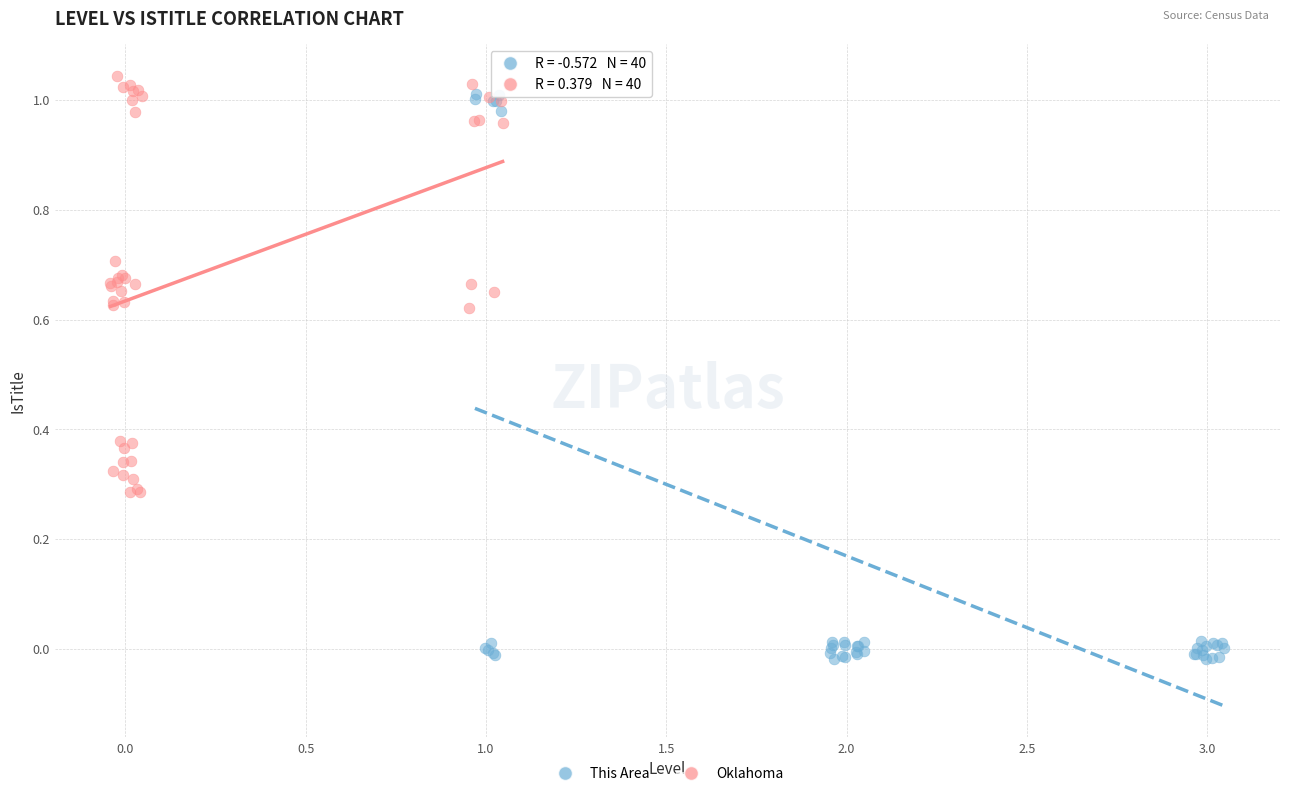

Which series has the largest Y range (max minus min)?

This Area